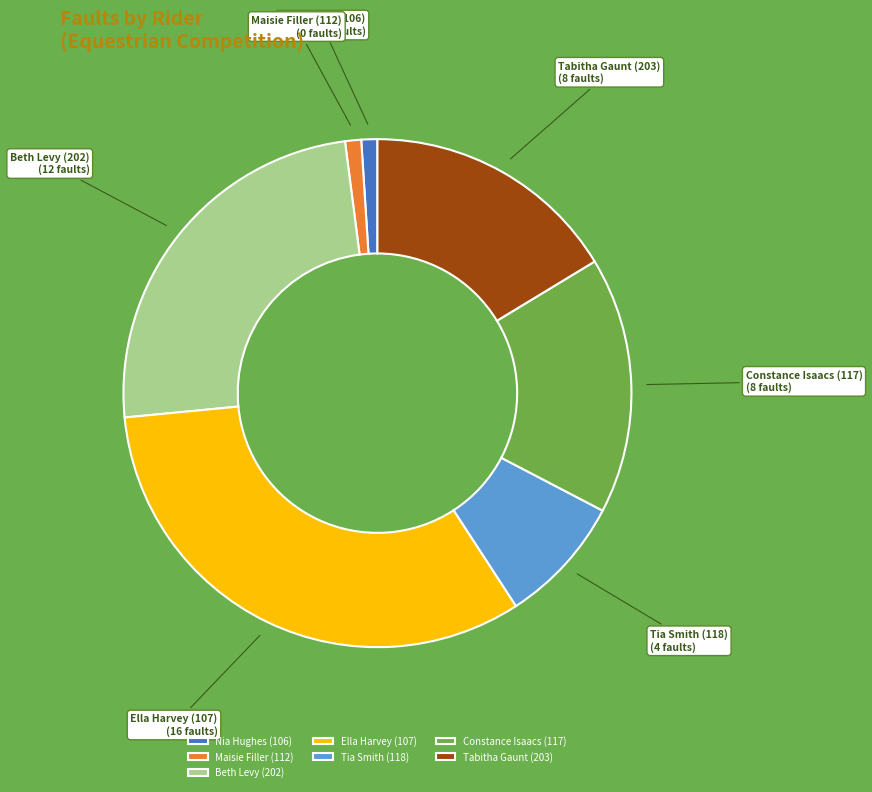

What is the ratio of the value at Beth Levy (202) to the value at Tia Smith (118)?

3.0